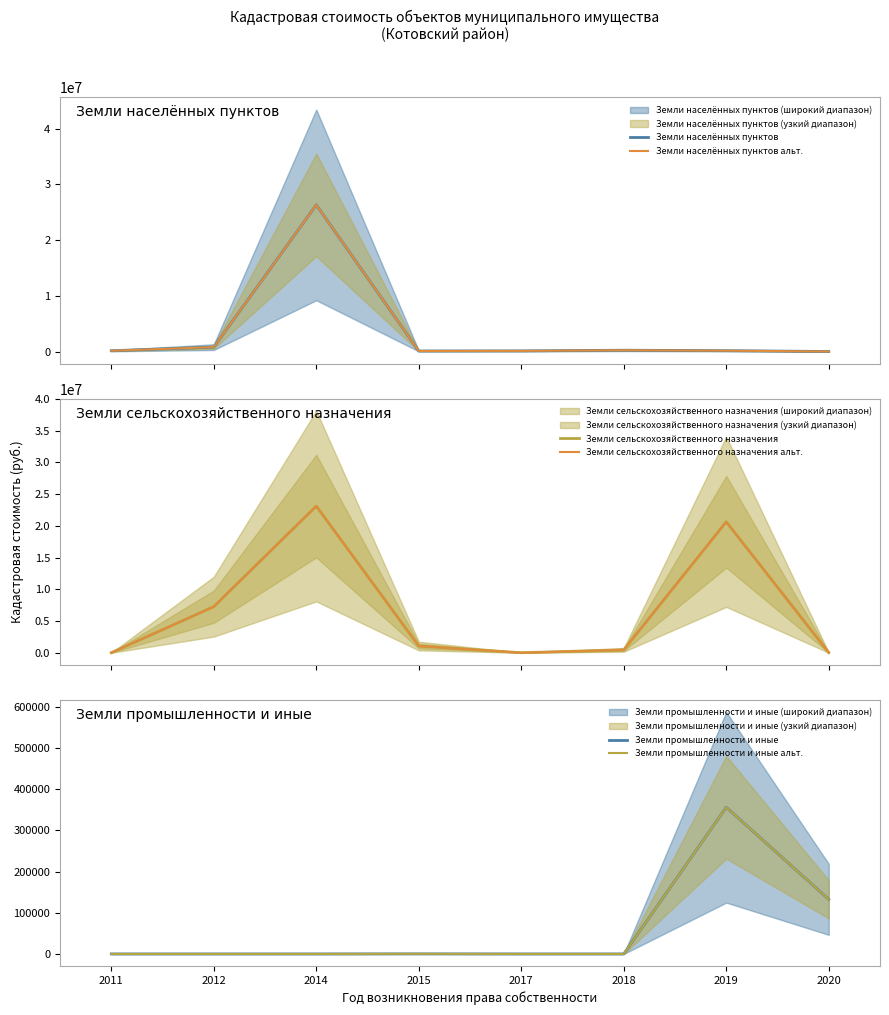

How many data points in Земли населённых пунктов альт. are above 157540?

4